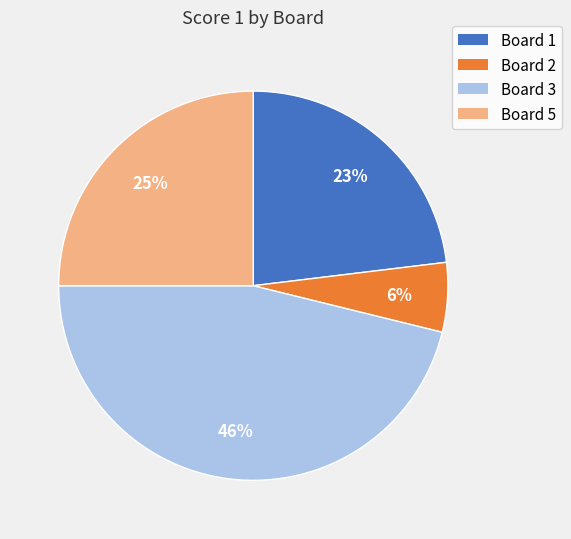

The Board 2 slice represents 6% of the pie. True or false?

True